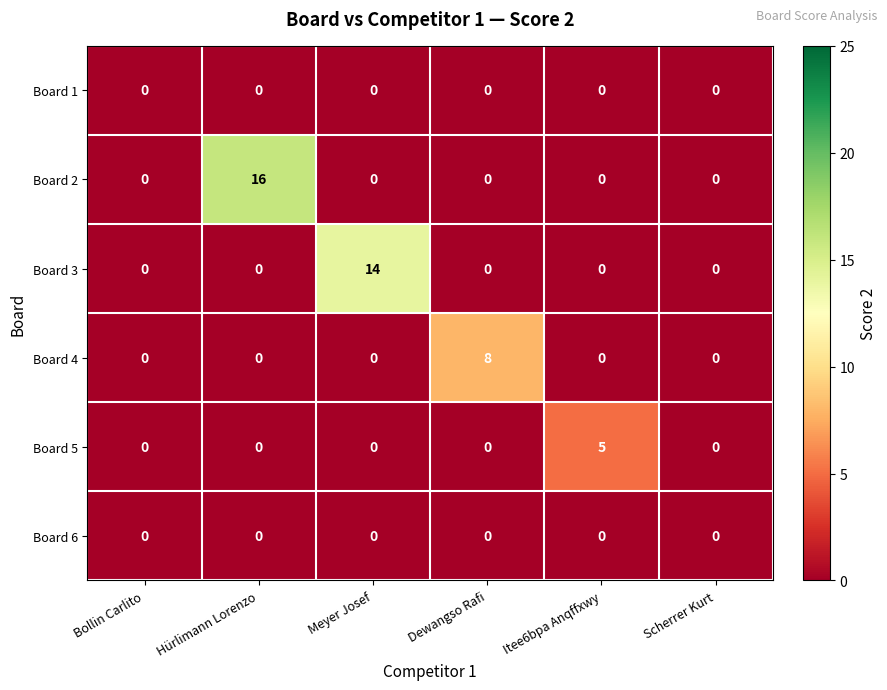

What is the maximum value shown in the chart?

16